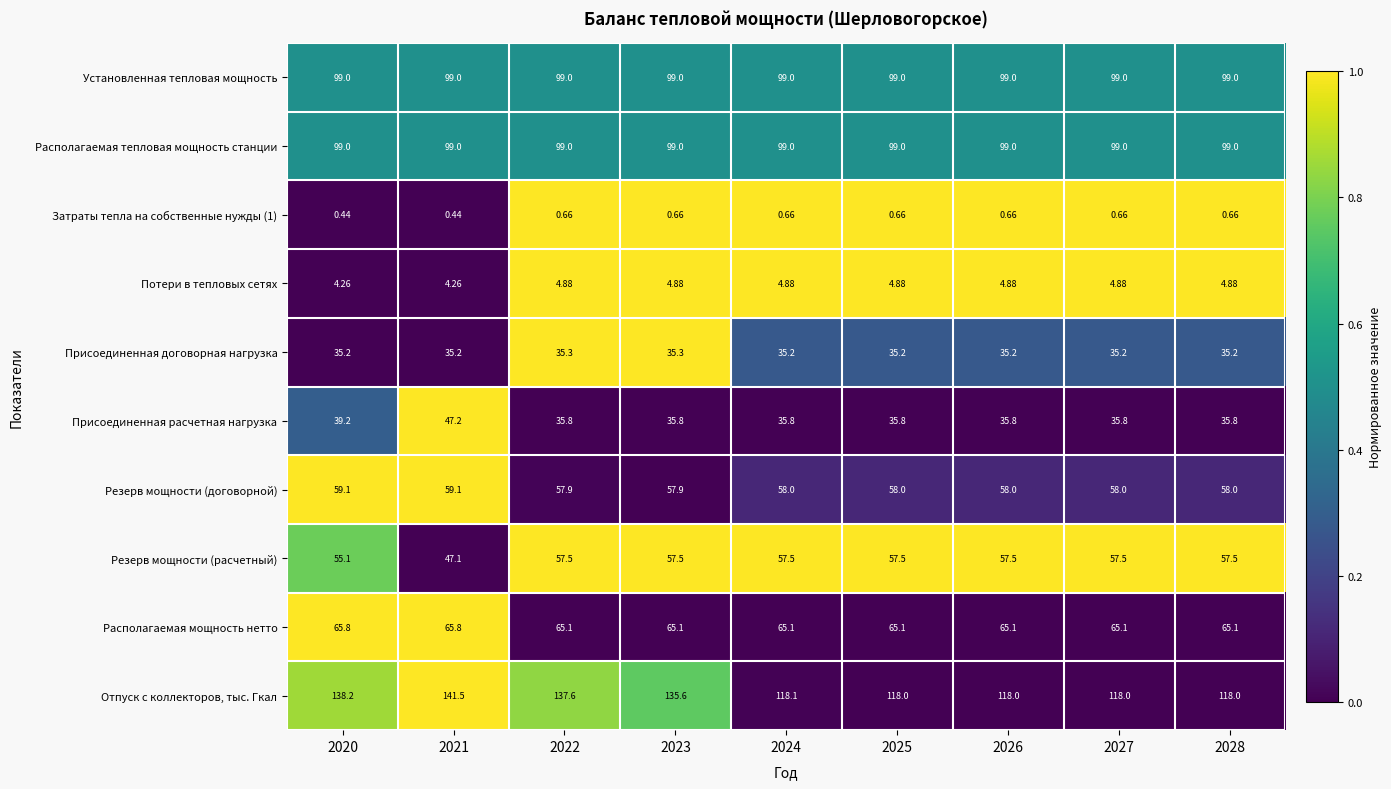

Which series has the largest range (max minus min)?

Отпуск с коллекторов, тыс. Гкал